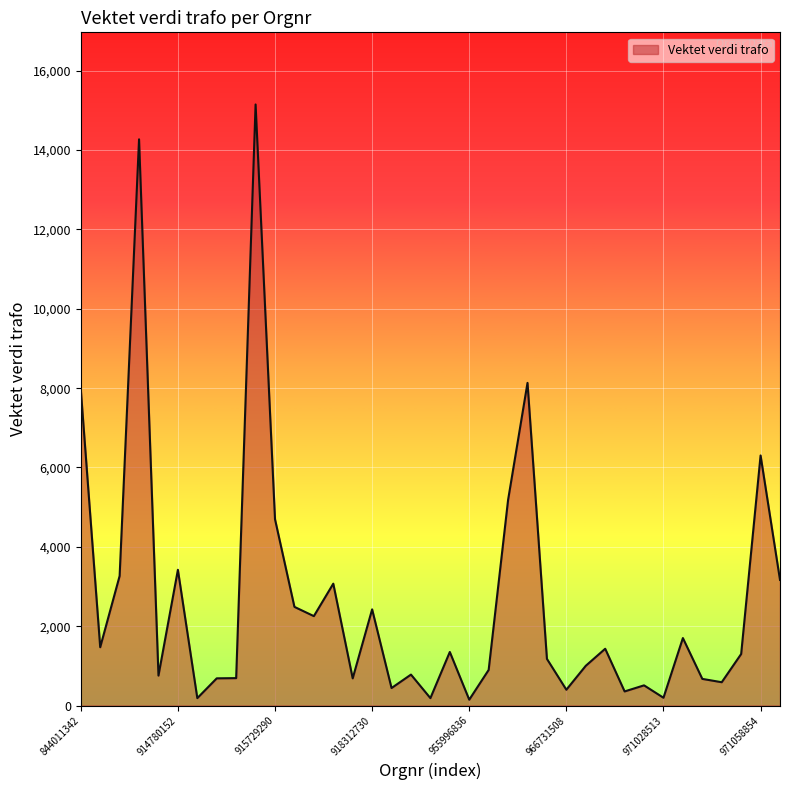

How many categories are shown in the chart?

37